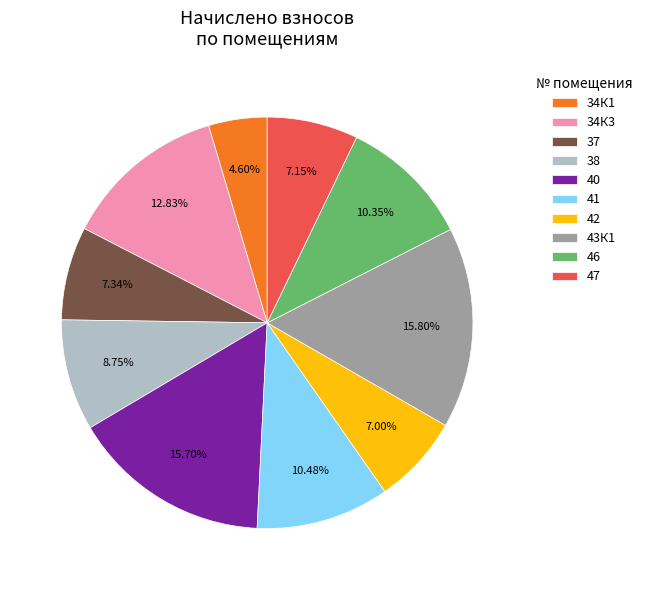

To the nearest percent, what is the average slice percentage?

10%